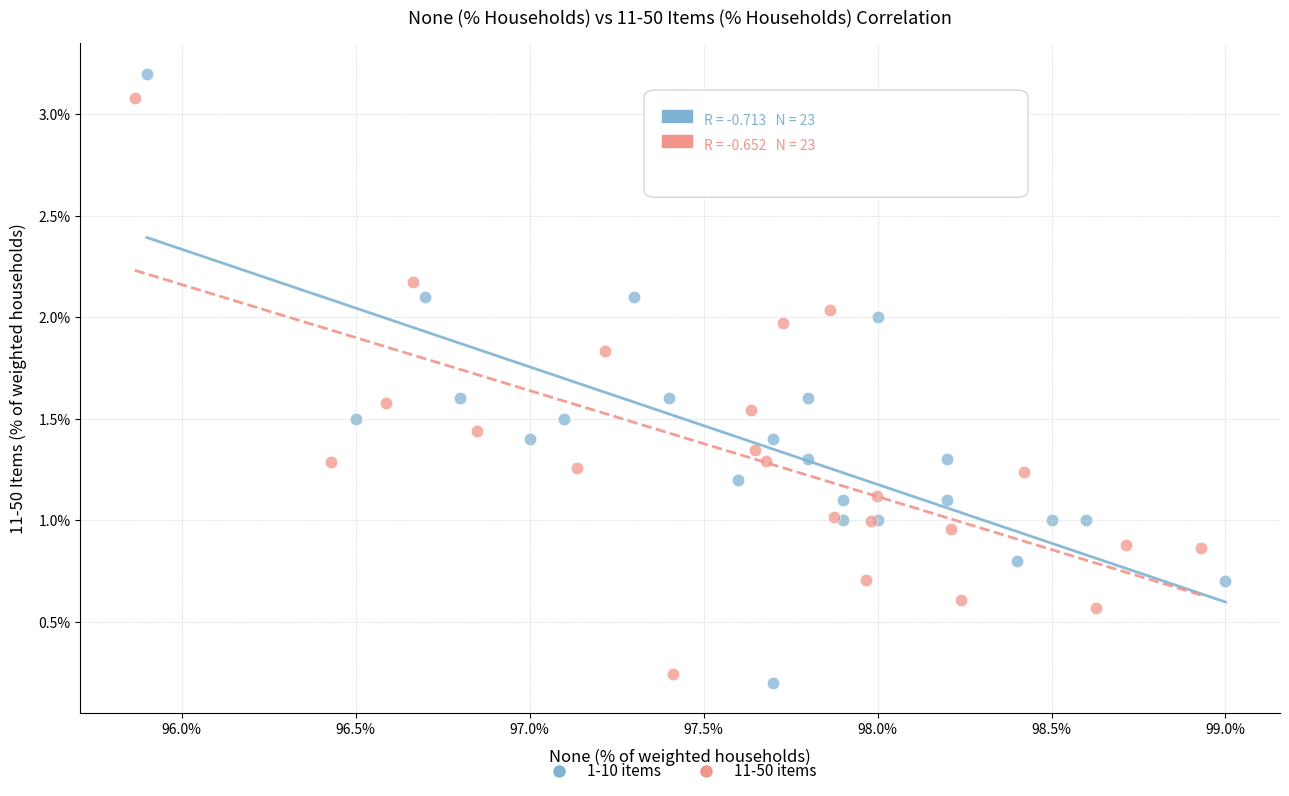

Which series has the largest Y range (max minus min)?

1-10 items